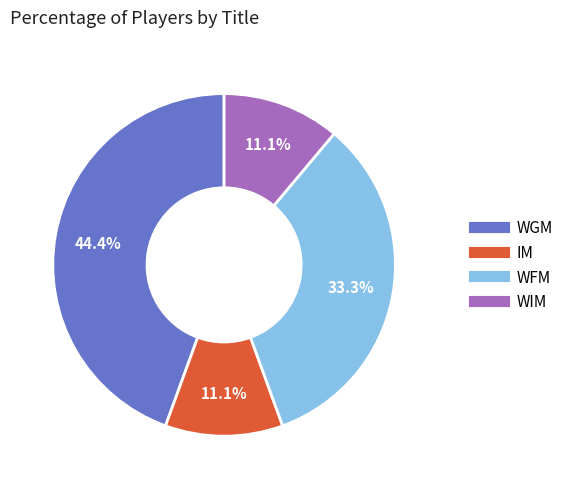

Count the number of slices in the pie.

4